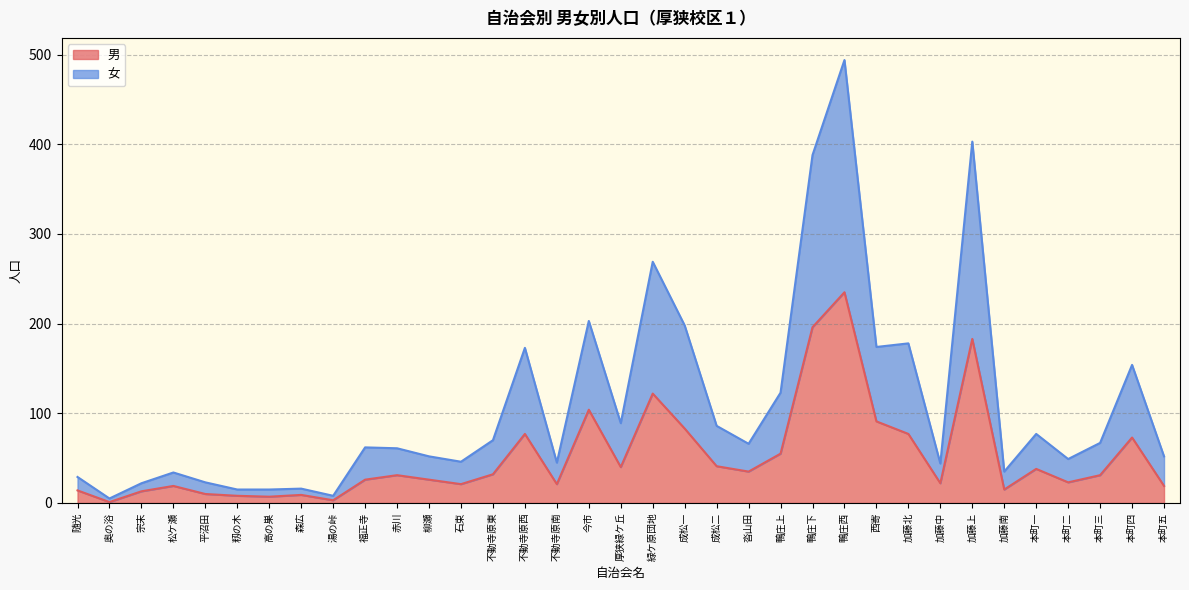

How many data points in 男 are above 31?

16